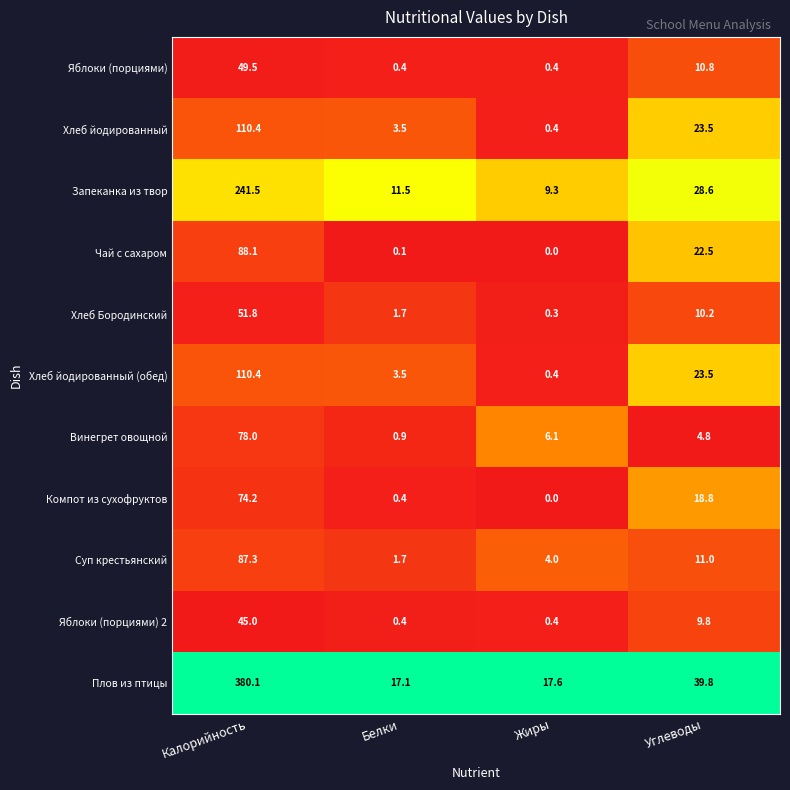

List the labels in order of Запеканка из твор value, largest first.

Калорийность, Углеводы, Белки, Жиры